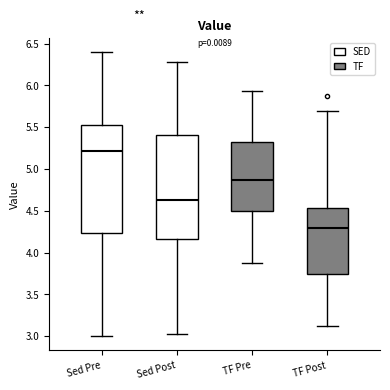

Which box's median line is the highest?

Sed Pre